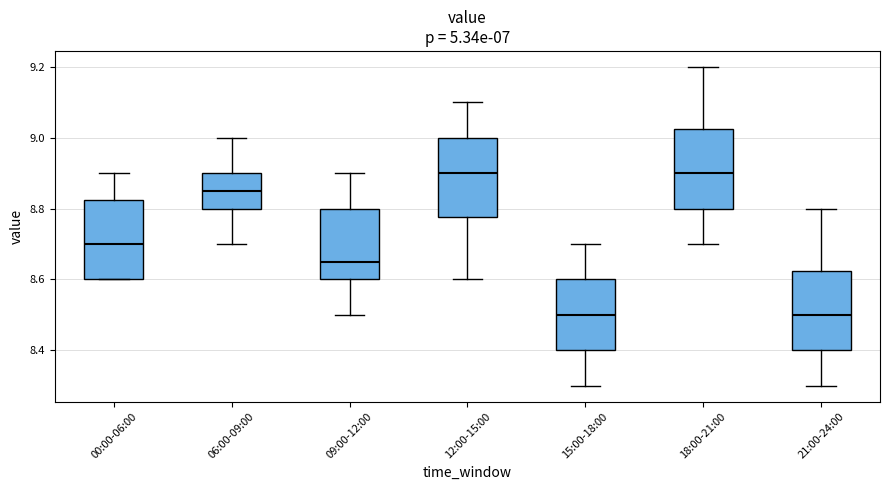

Where does the median line of the box for 00:00-06:00 sit on the y-axis? The values are not printed on the chart, so give them approximately, as read against the axis.

8.70